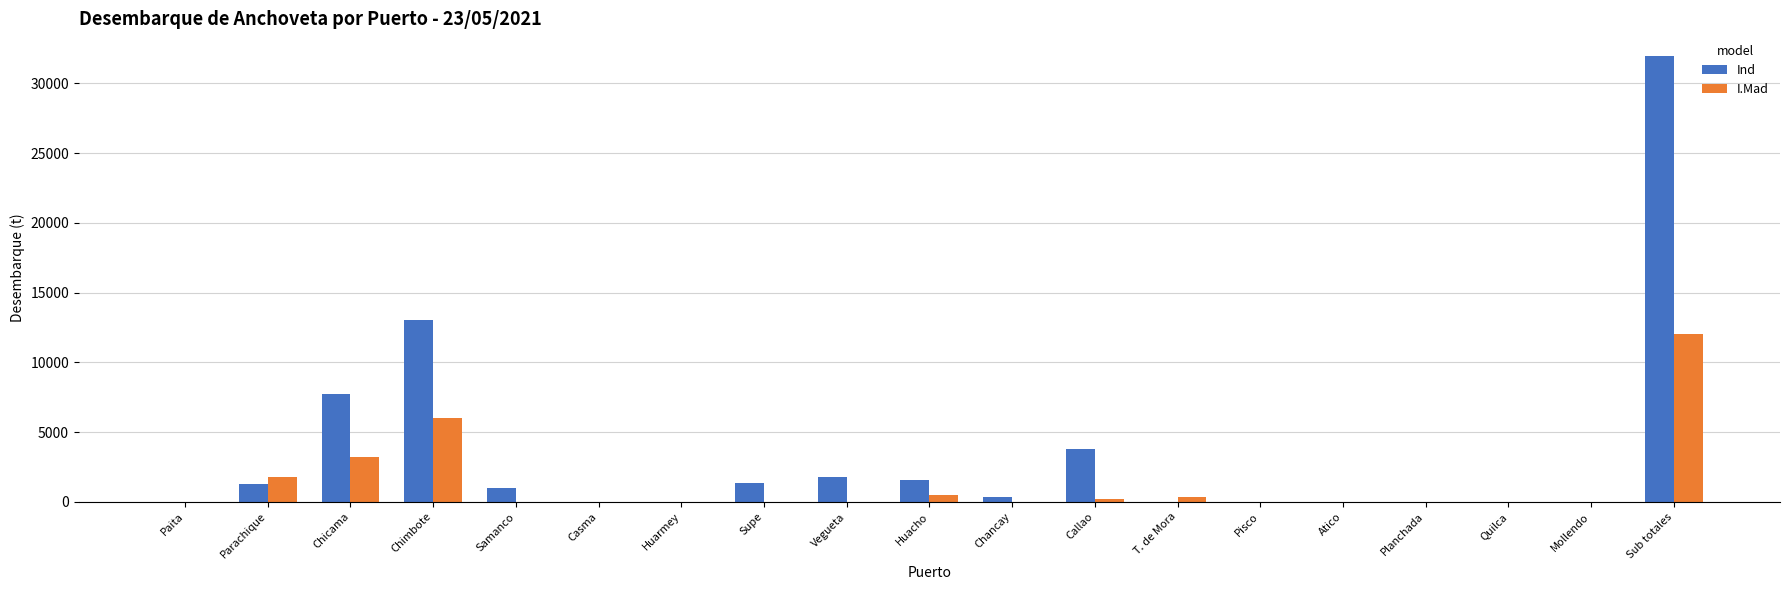

What is the sum of the Ind values at Sub totales and Huarmey?

31994.3